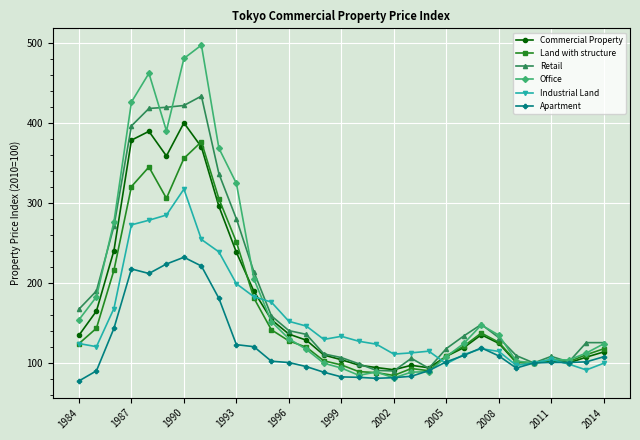

Does the chart display data point markers on the line(s)?

Yes